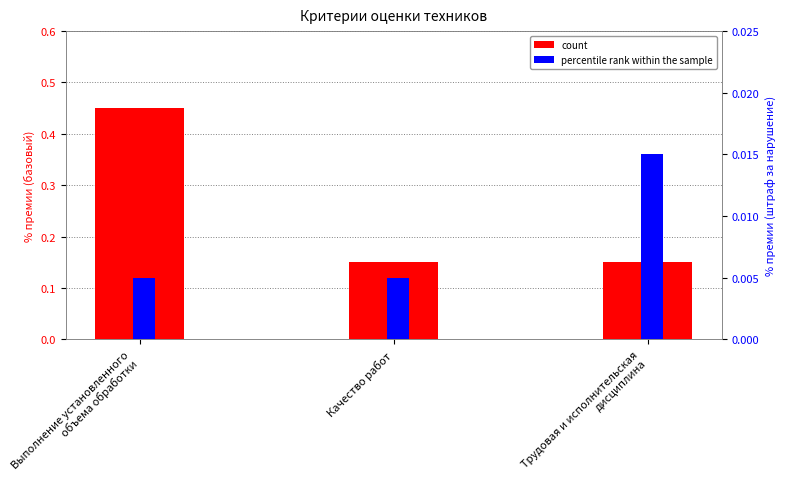

Count the number of categories in the chart.

3